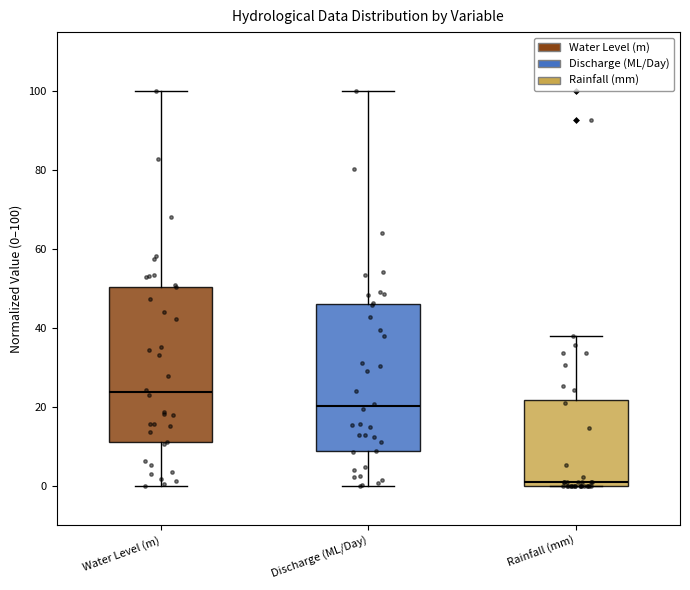

Which box's median line is the highest?

Water Level (m)